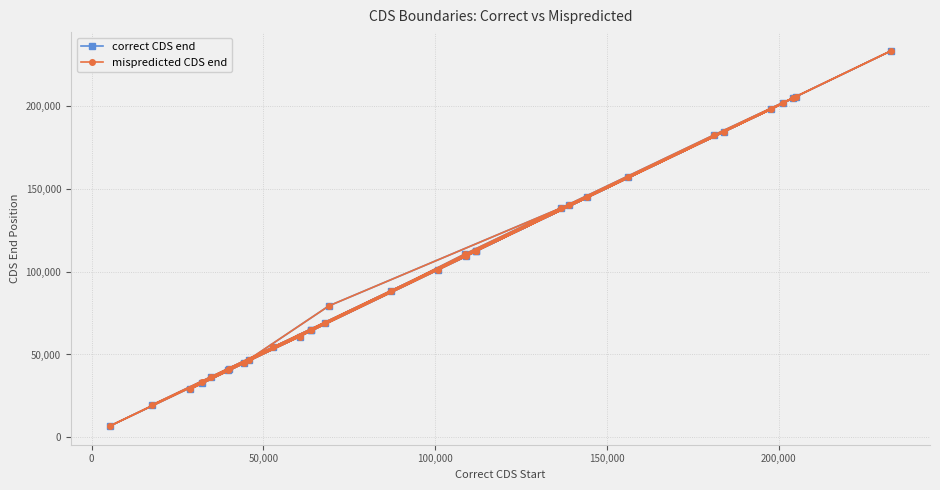

Is this an area chart (filled region under the line)?

No